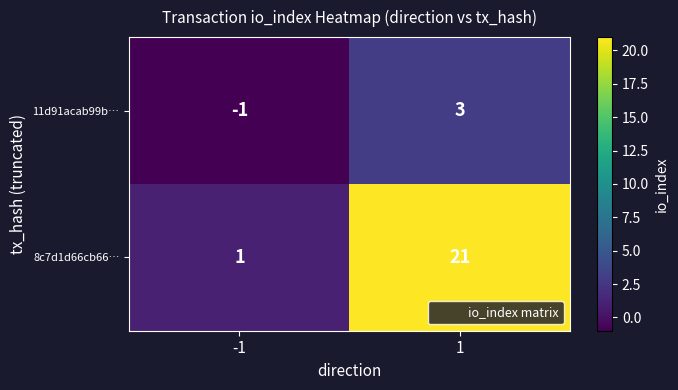

At which category does the chart reach its peak across all series?

1